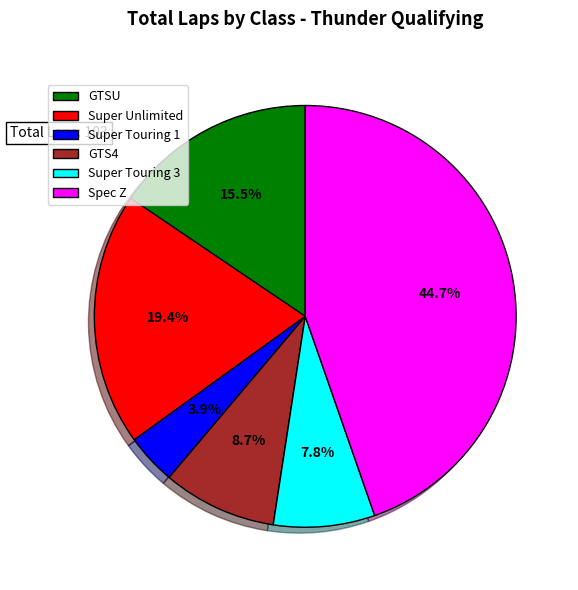

To the nearest percent, what portion does Spec Z represent?

45%